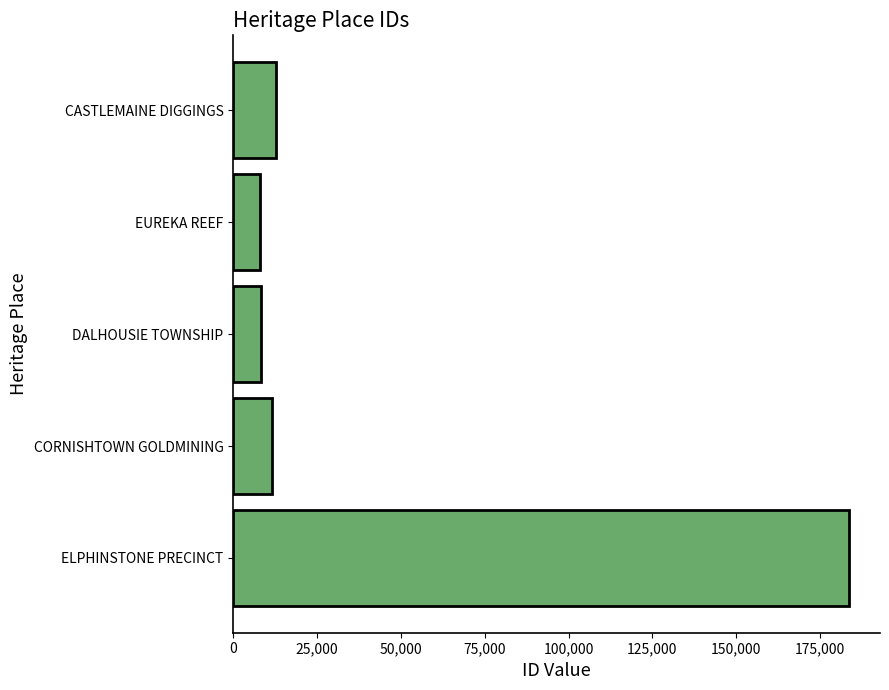

What is the maximum value shown in the chart?

183696